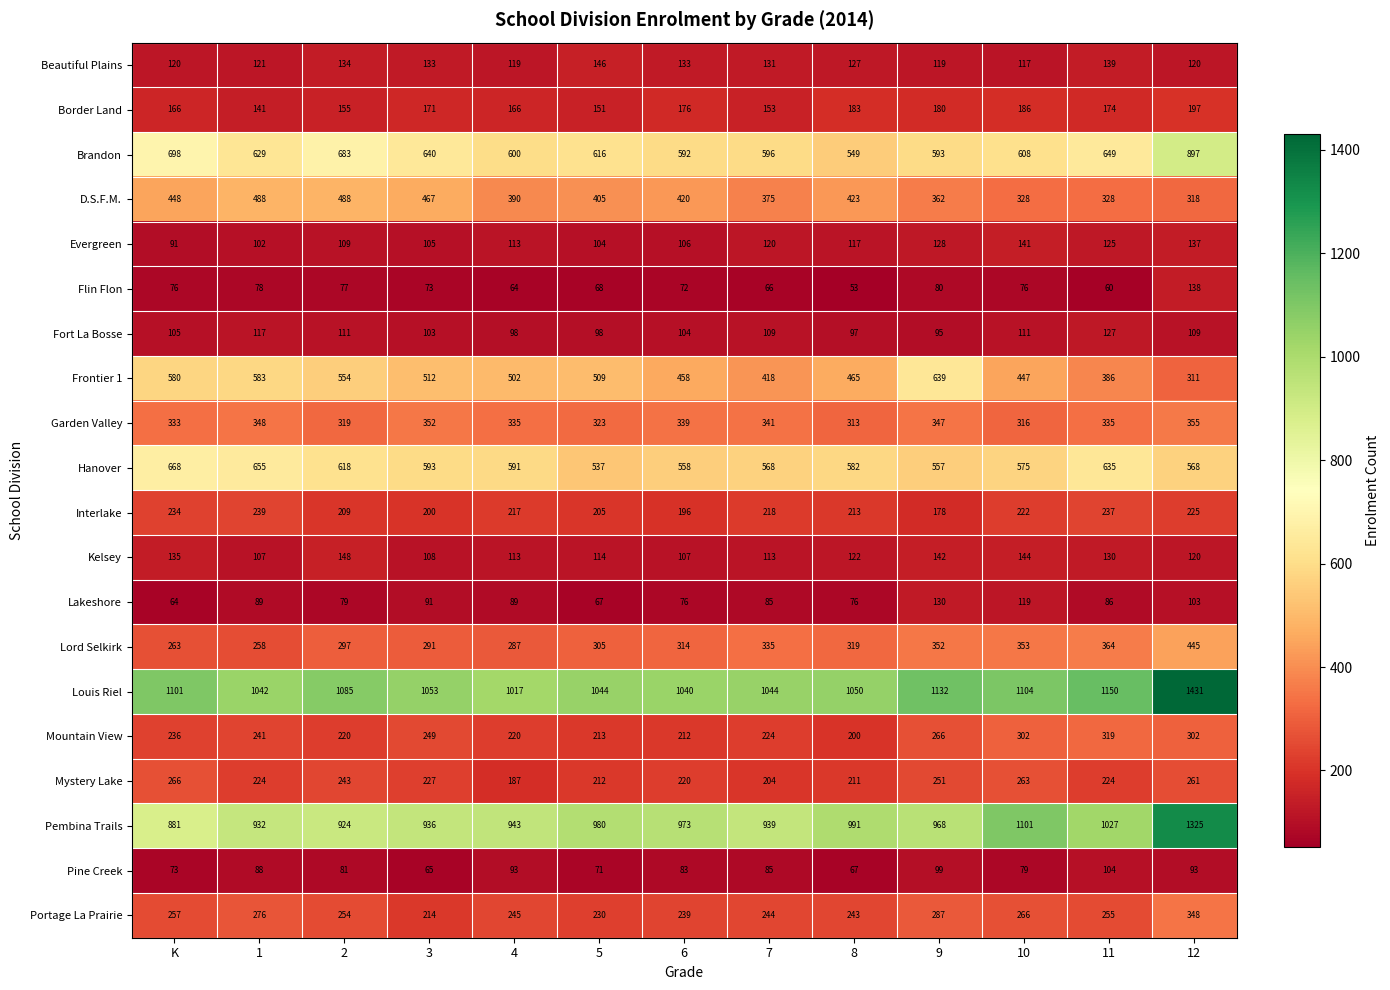

How many data points does each series have?

13